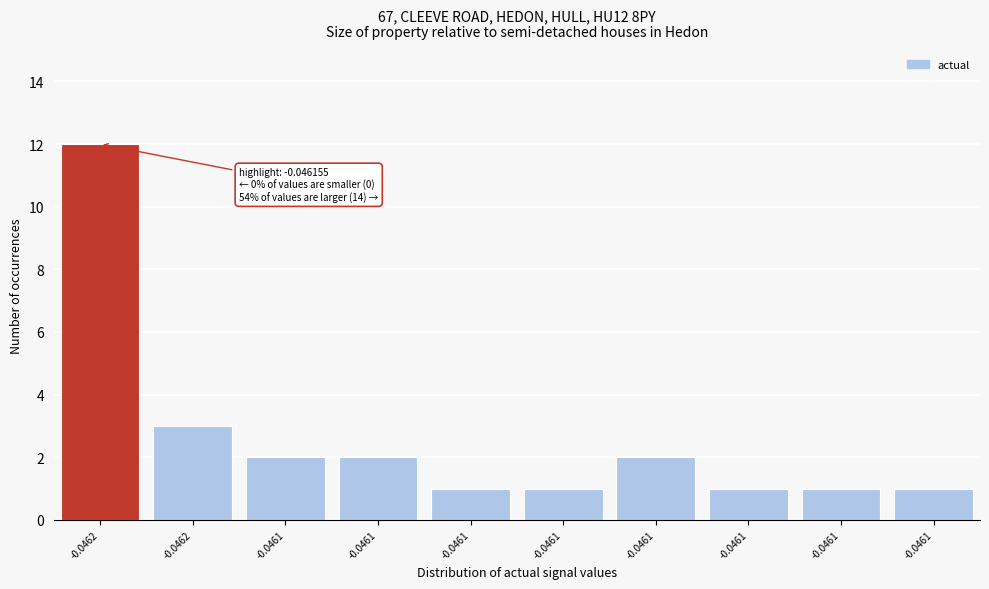

How many data points are less than 2?

5